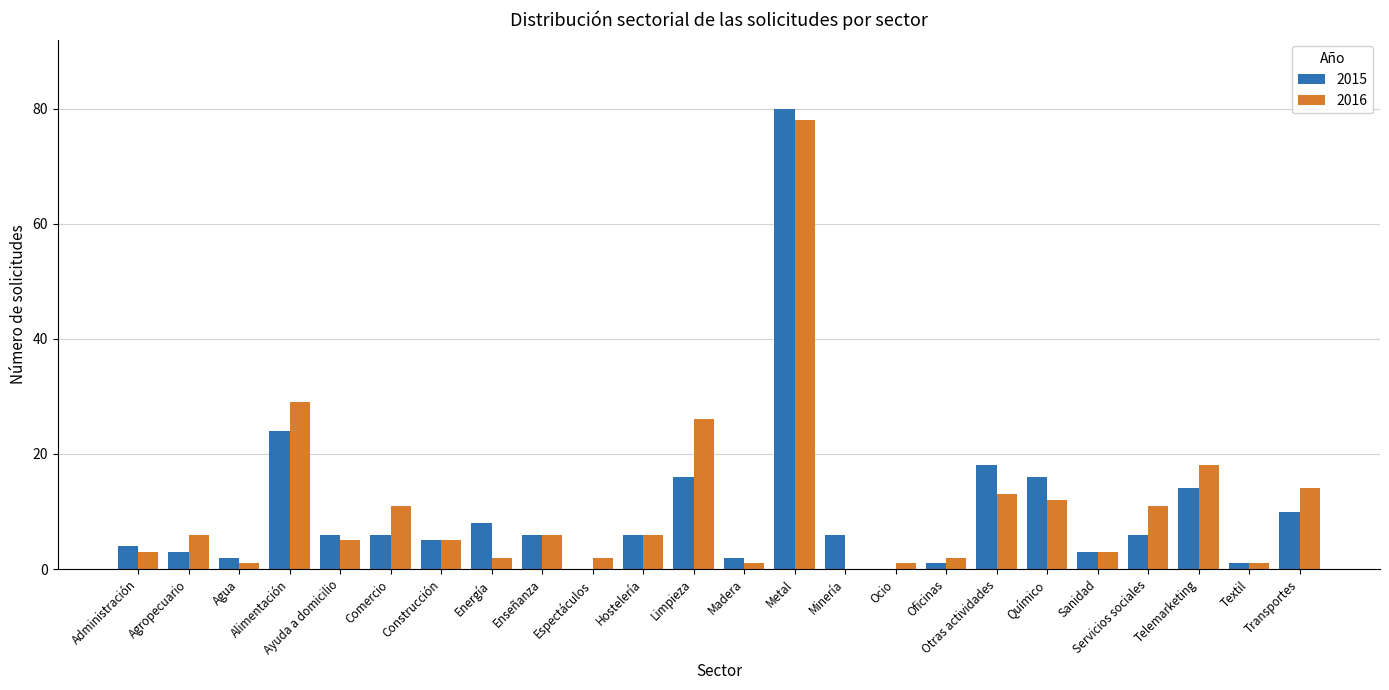

Is it true that 2016 equals 12 at Químico?

True